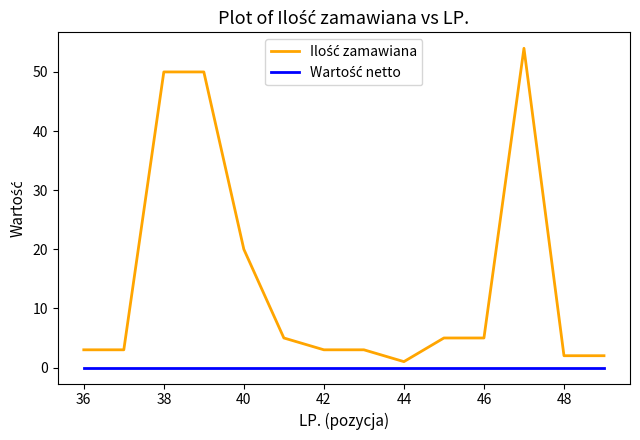

What is the maximum value shown in the chart?

54